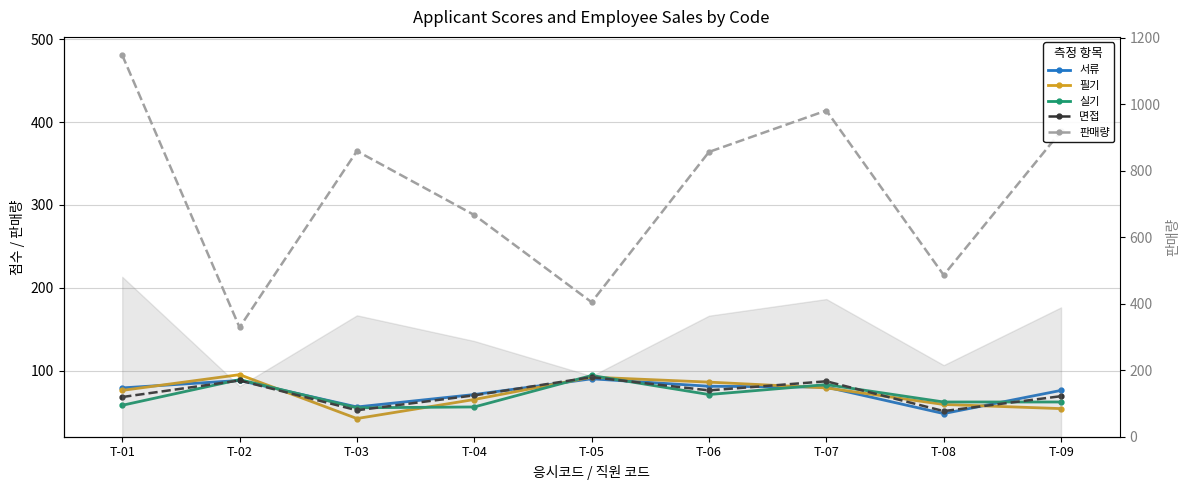

Which series has the largest range (max minus min)?

판매량